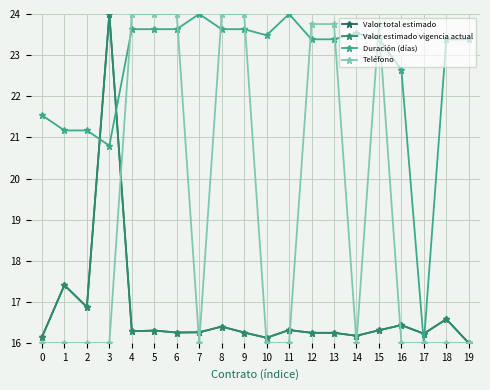

Is this an area chart (filled region under the line)?

No